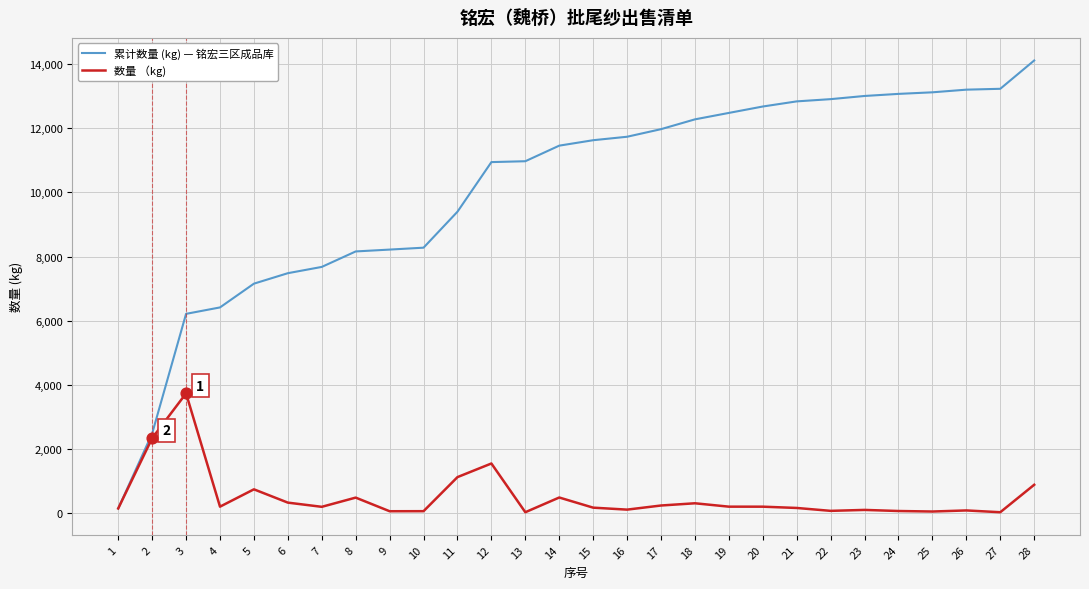

Is the value of 累计数量 (kg) — 铭宏三区成品库 at 13 greater than the value of 数量 （kg) at 3?

Yes